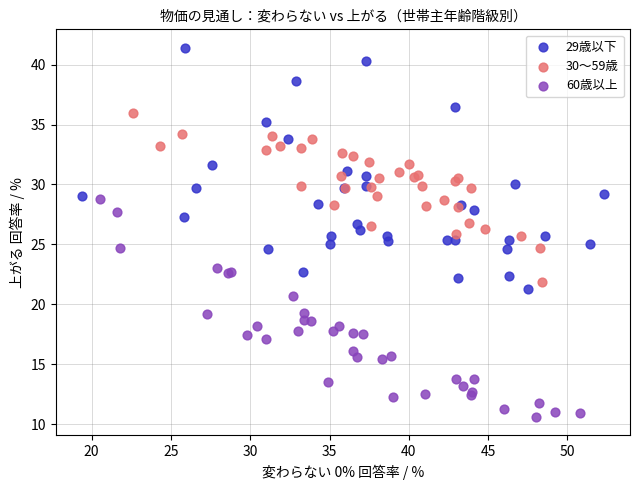

Which series contains the highest Y value?

29歳以下